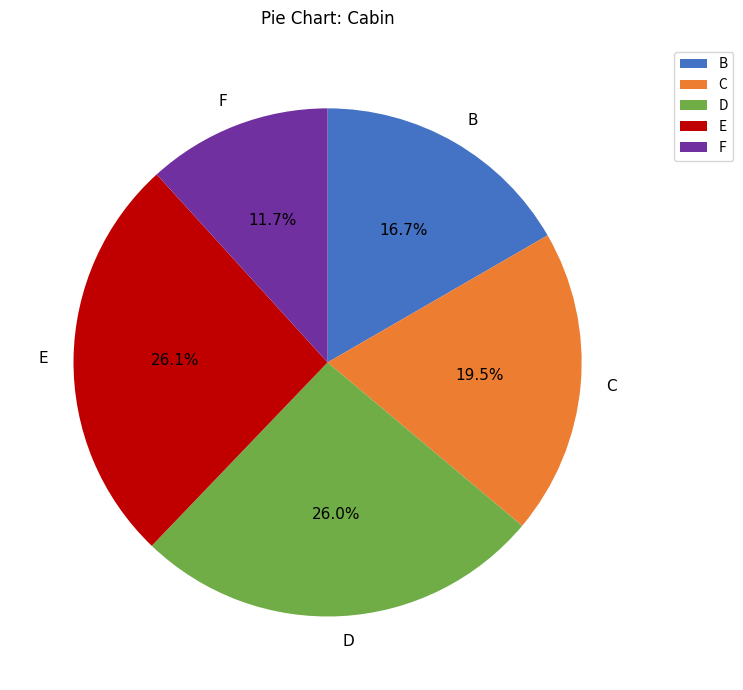

What is the ratio of the value at F to the value at D?

0.5